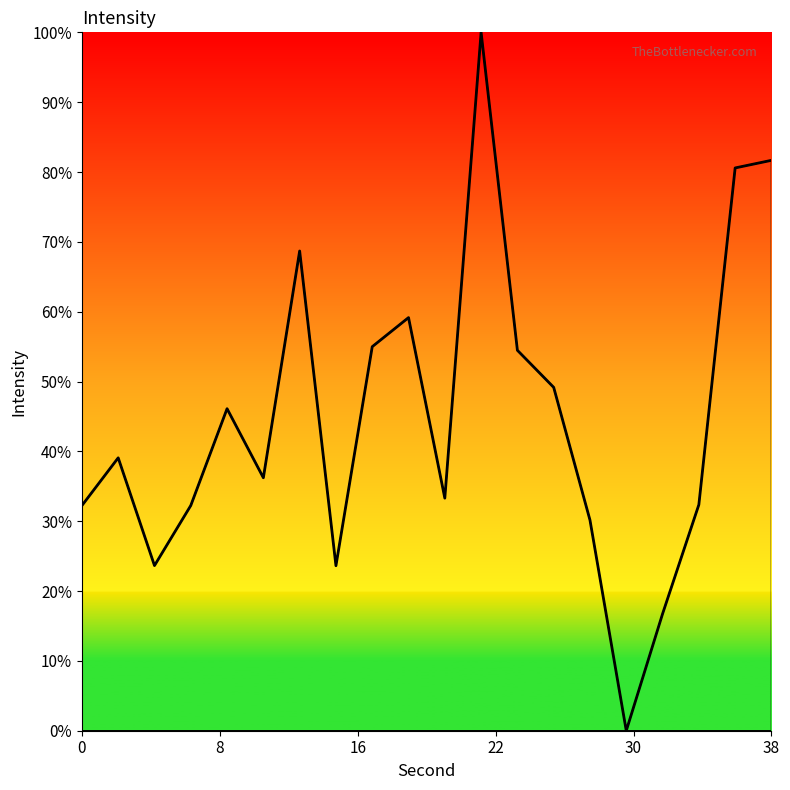

What is the maximum value shown in the chart?

100.0